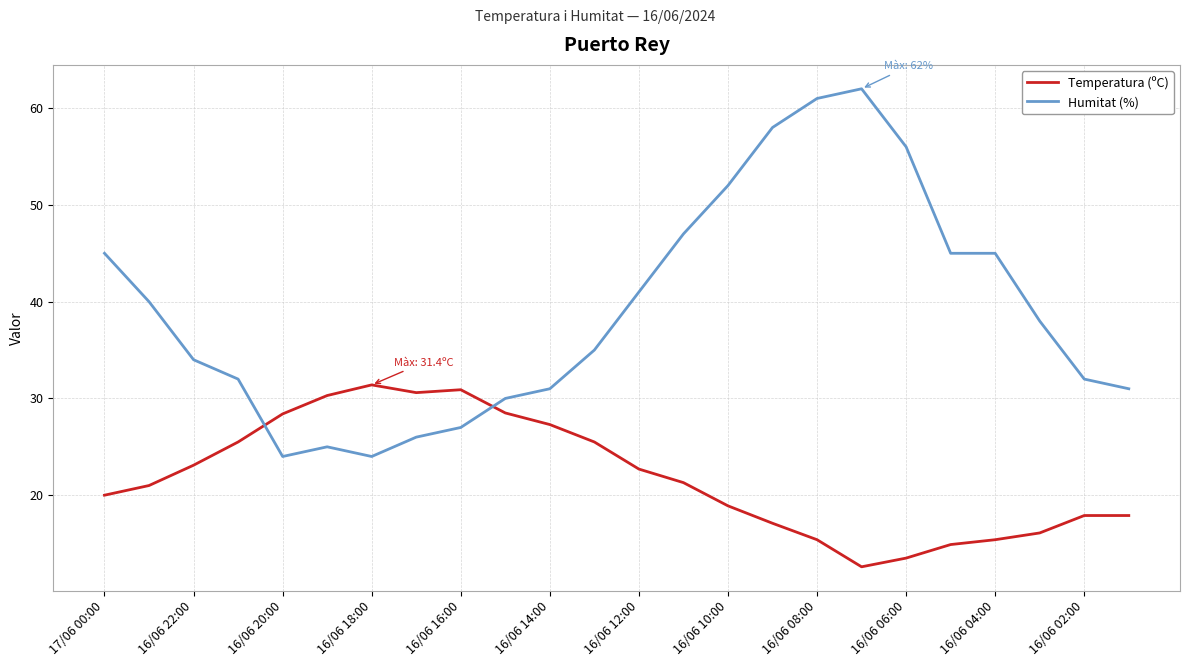

Rank the series by their maximum value, from lowest to highest.

Temperatura (ºC), Humitat (%)